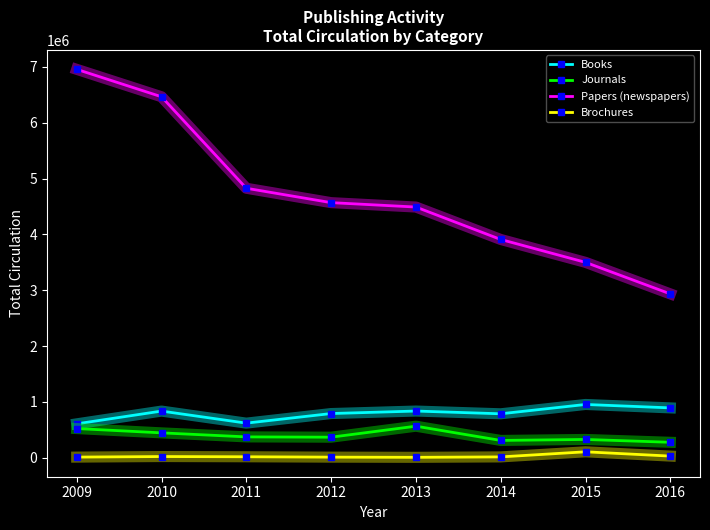

At 2010, list the series in order from largest to smallest.

Papers (newspapers), Books, Journals, Brochures